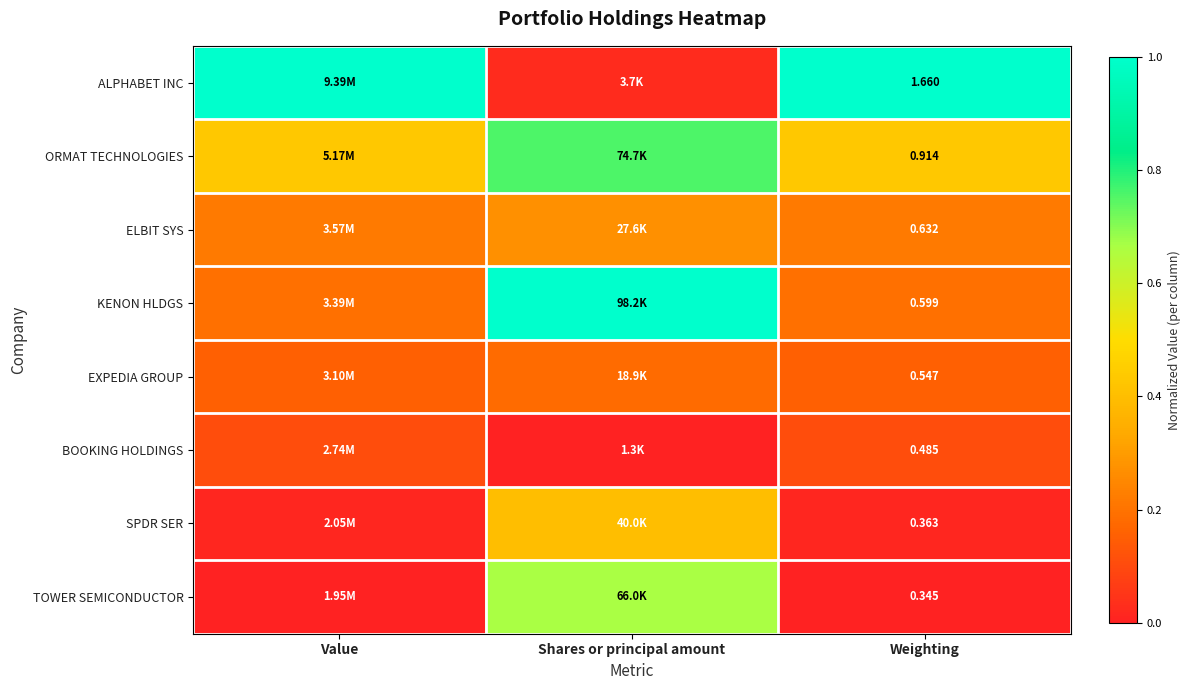

Rank the categories by BOOKING HOLDINGS value from highest to lowest.

Value, Weighting, Shares or principal amount